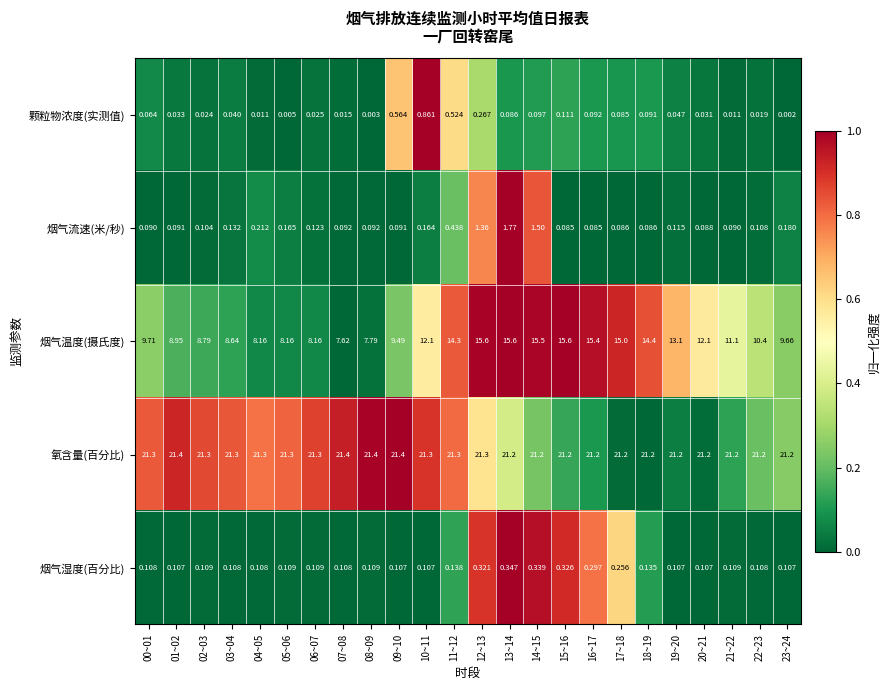

Between 00~01 and 07~08, which series saw the biggest shift?

烟气温度(摄氏度)